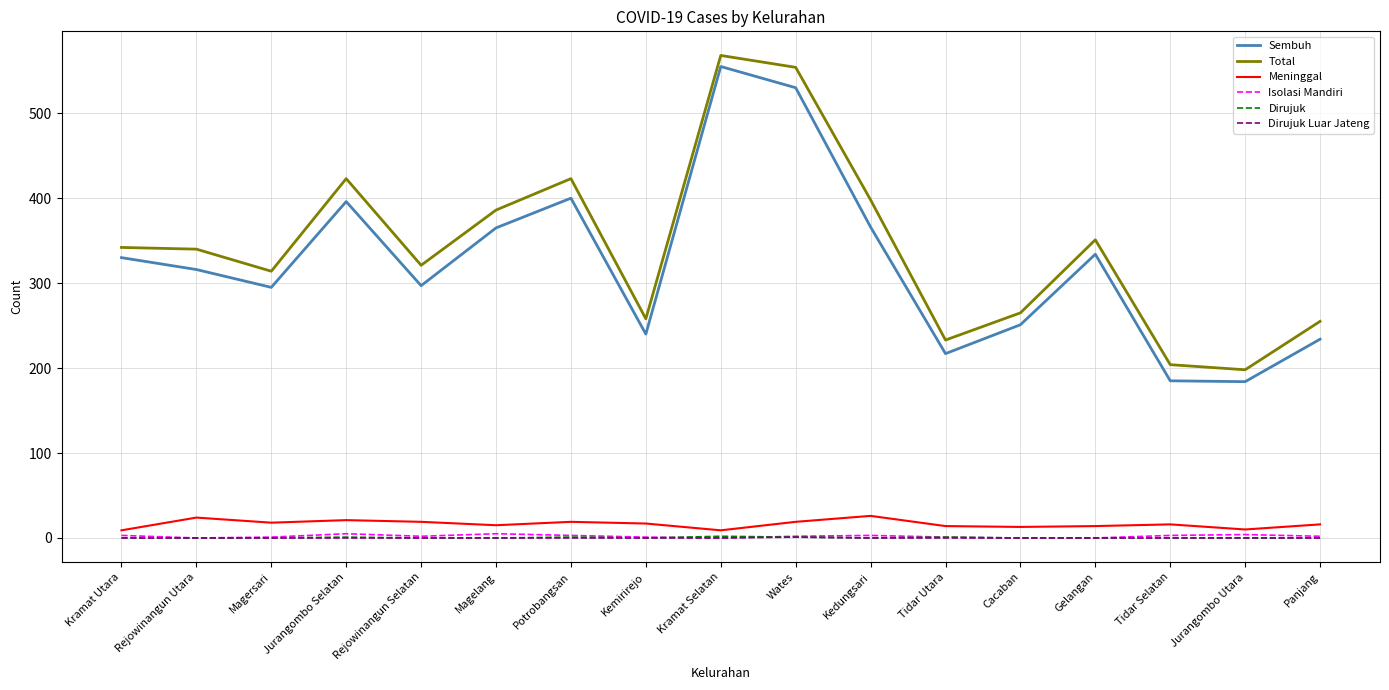

True or false: Isolasi Mandiri and Sembuh cross at least once.

False